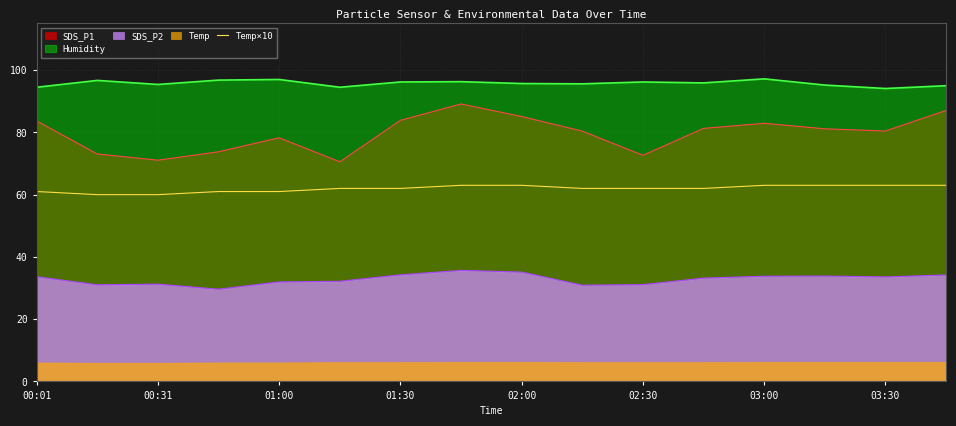

The Humidity series shows 94.1 at 03:30. True or false?

True